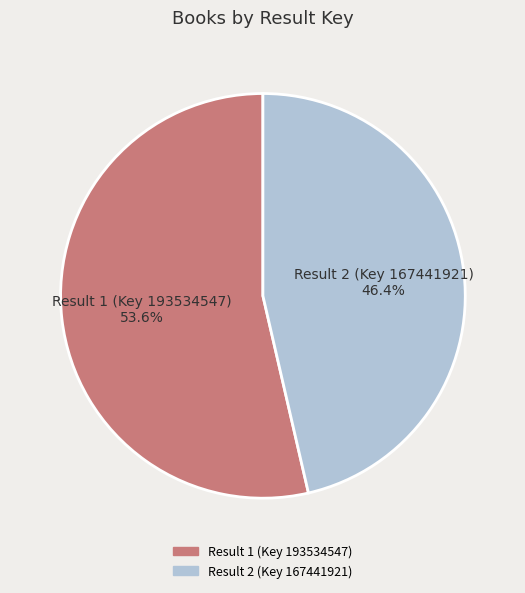

To the nearest percent, what is the average slice percentage?

50%